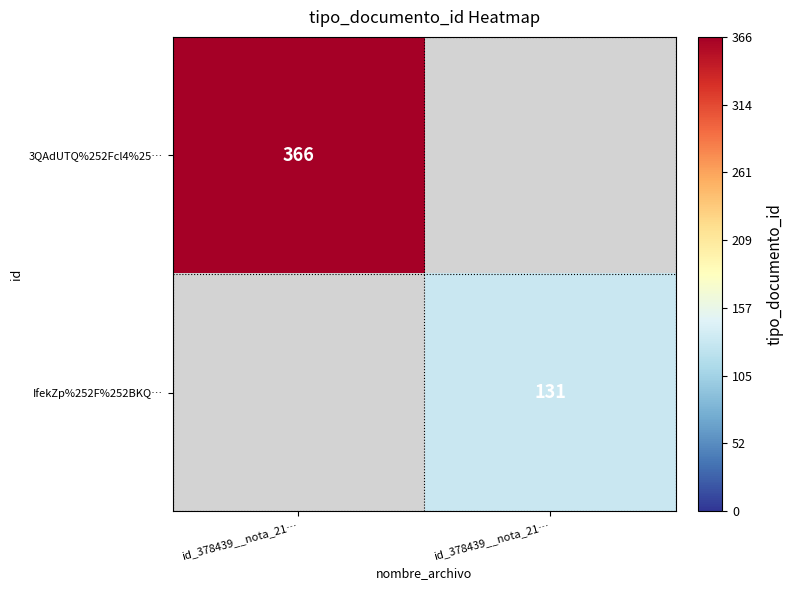

How many positive values does the 3QAdUTQ%252Fcl4%25… series have?

1